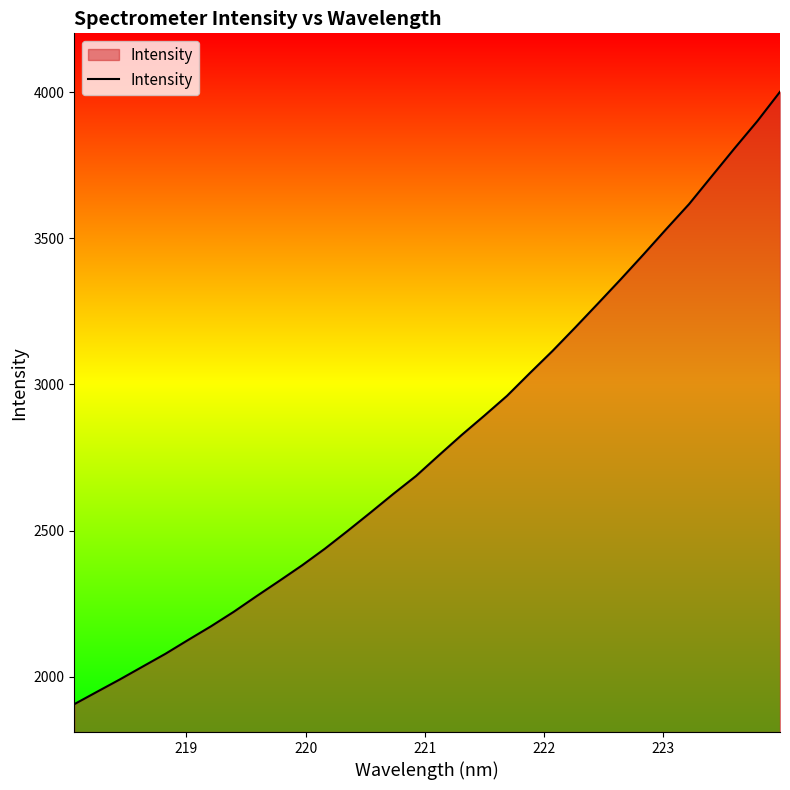

What is the greatest value displayed?

4000.9